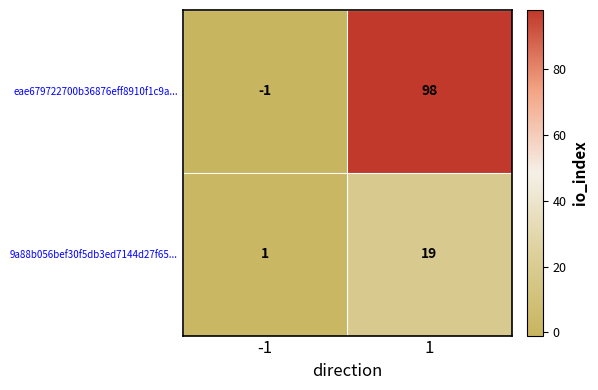

What is the spread (max minus min) of values at -1?

2